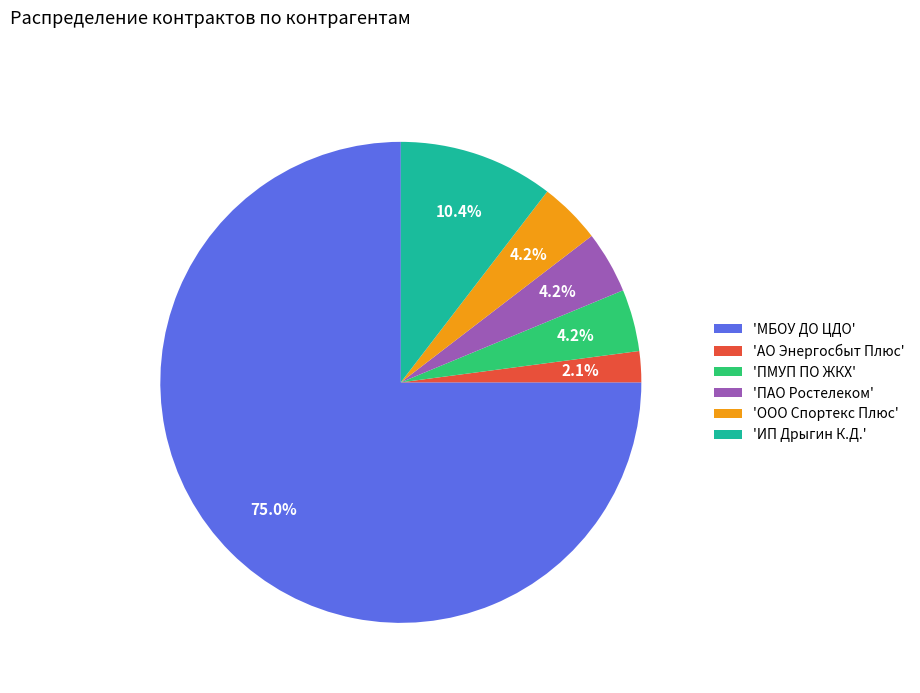

What is the ratio of the value at 'ООО Спортекс Плюс' to the value at 'ПМУП ПО ЖКХ'?

1.0